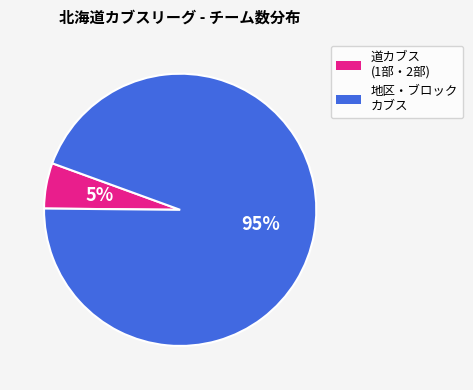

Is it true that 地区・ブロック カブス is 95% of the pie?

True